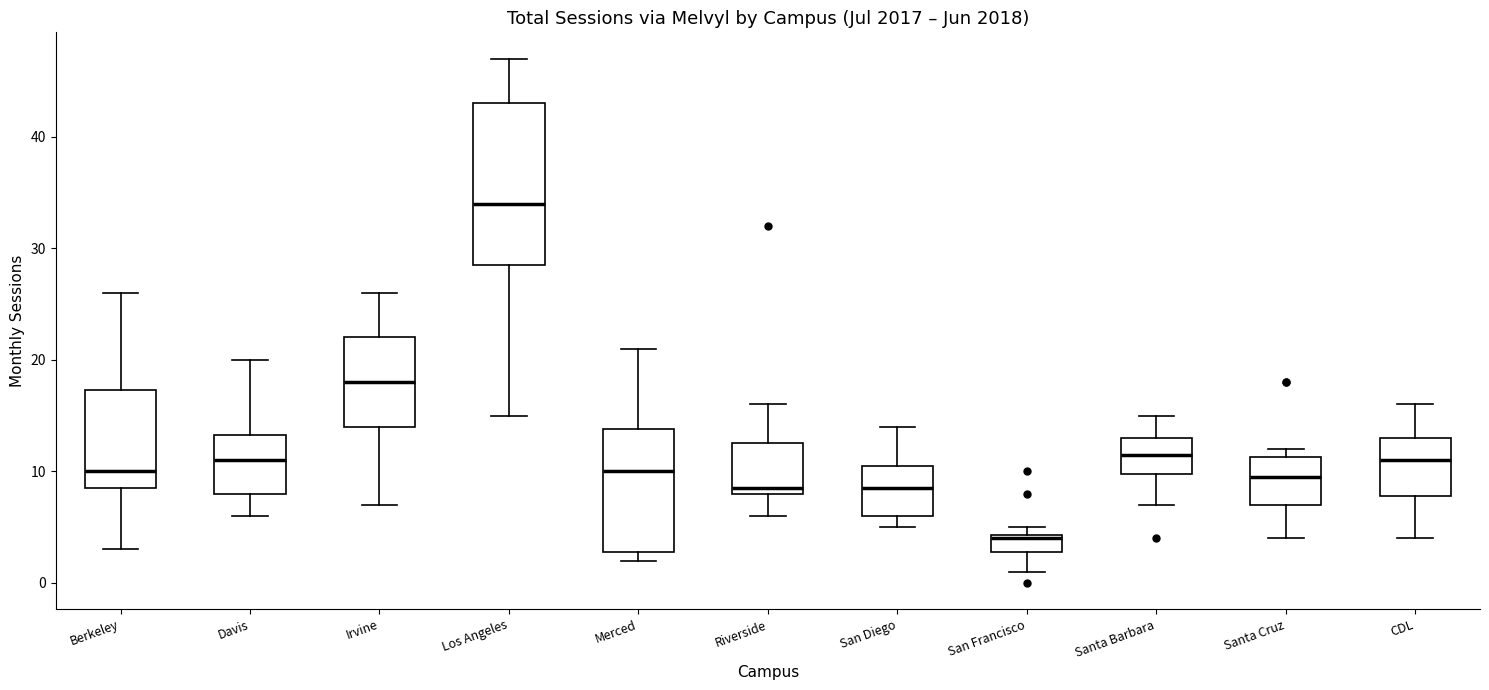

Reading left to right, read every box against the y-axis: the position of its median line, the range the box covers, and the ends of its whiskers. The values are not printed on the chart, so give them approximately, as read against the axis.

Berkeley: median 10, box 9 to 17, whiskers 3 to 26
Davis: median 11, box 8 to 13, whiskers 6 to 20
Irvine: median 18, box 14 to 22, whiskers 7 to 26
Los Angeles: median 34, box 29 to 43, whiskers 15 to 47
Merced: median 10, box 3 to 14, whiskers 2 to 21
Riverside: median 9, box 8 to 13, whiskers 6 to 16
San Diego: median 9, box 6 to 11, whiskers 5 to 14
San Francisco: median 4, box 3 to 4, whiskers 1 to 5
Santa Barbara: median 12, box 10 to 13, whiskers 7 to 15
Santa Cruz: median 10, box 7 to 11, whiskers 4 to 12
CDL: median 11, box 8 to 13, whiskers 4 to 16